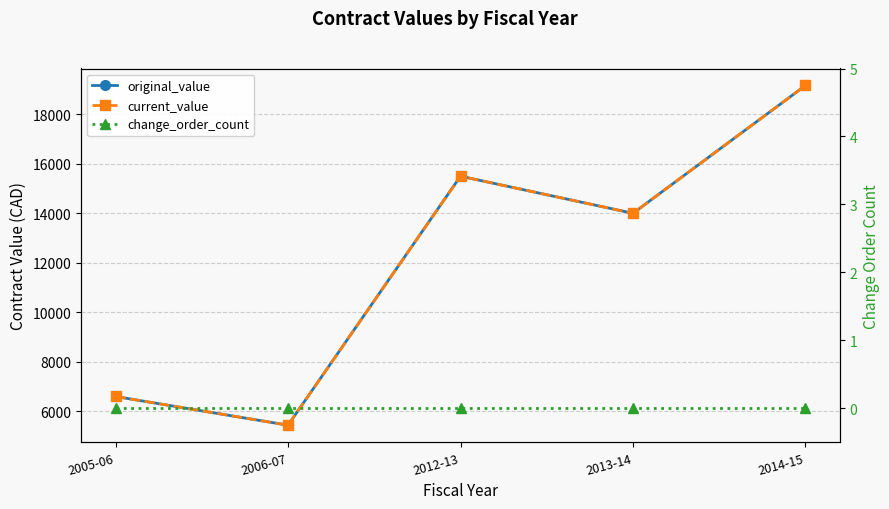

What is the difference between the highest and lowest values at 2005-06?

6590.0